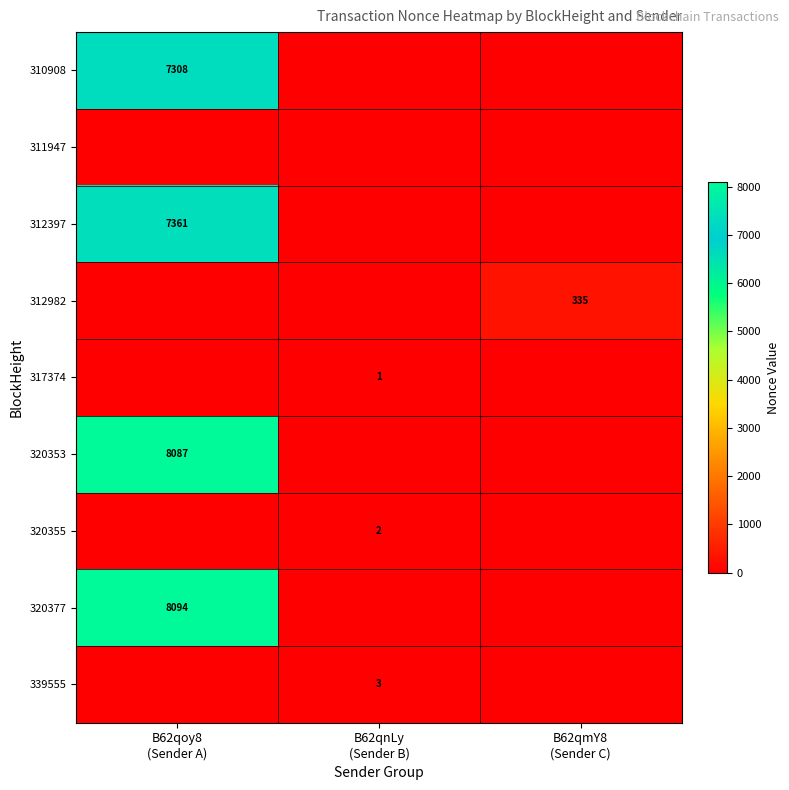

What is the total value across all series at B62qmY8
(Sender C)?

335